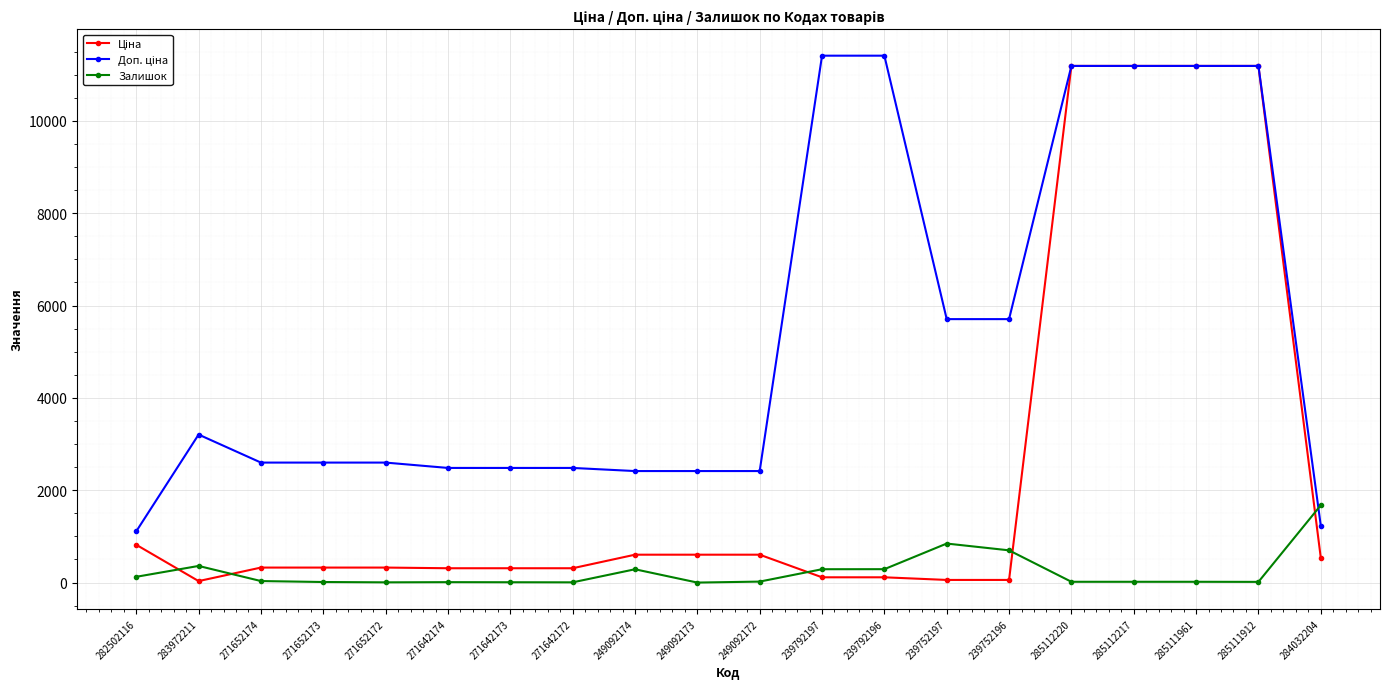

True or false: Залишок has more than 2 interior local peaks.

True